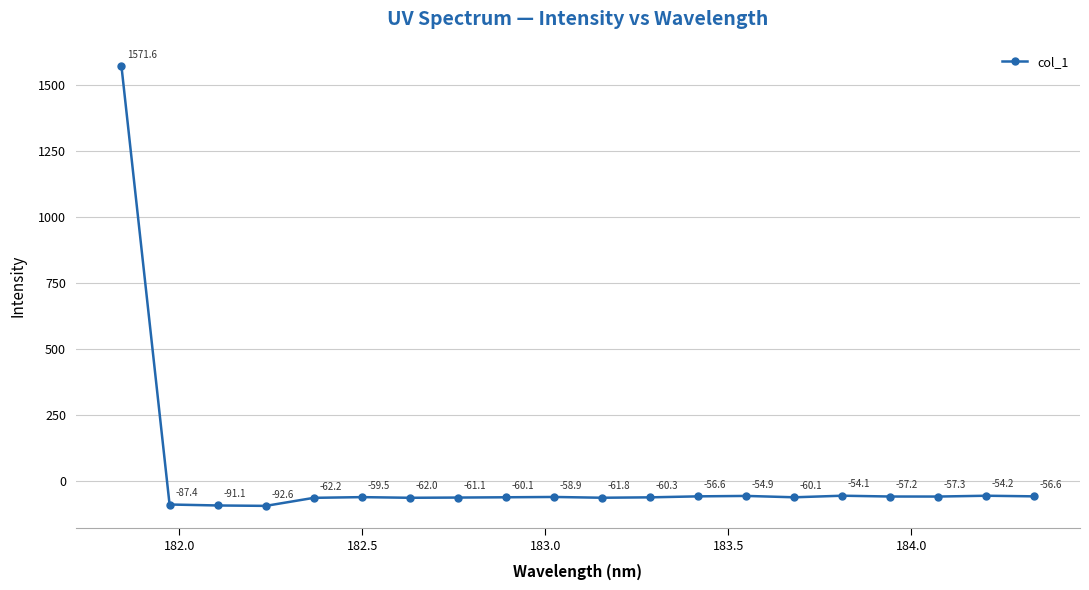

True or false: there are more than 0 points higher than both neighbors.

True